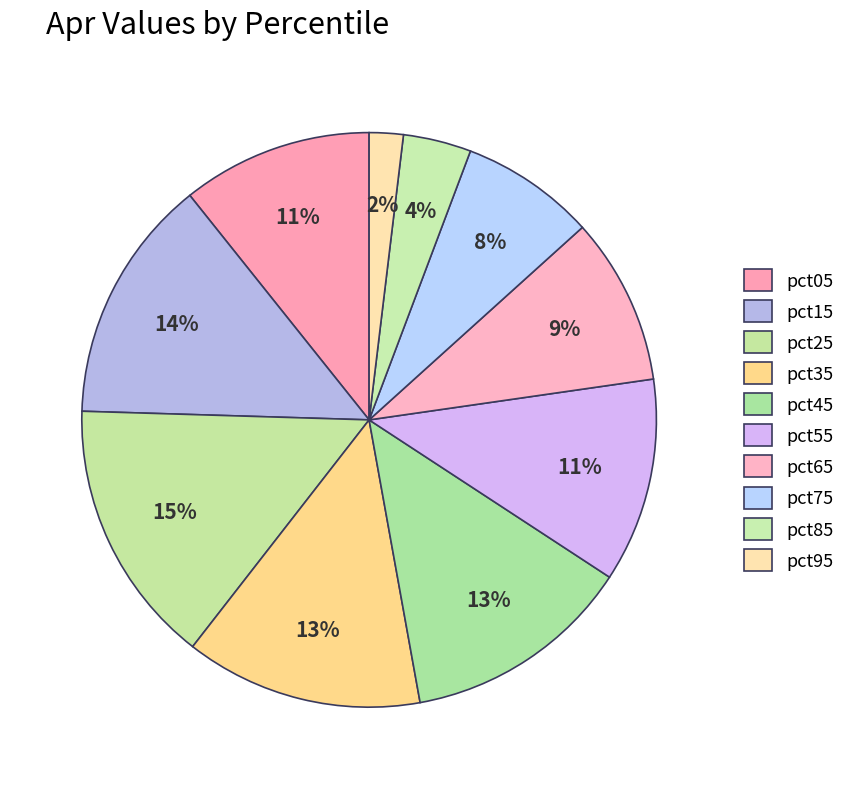

How many segments does this pie chart have?

10